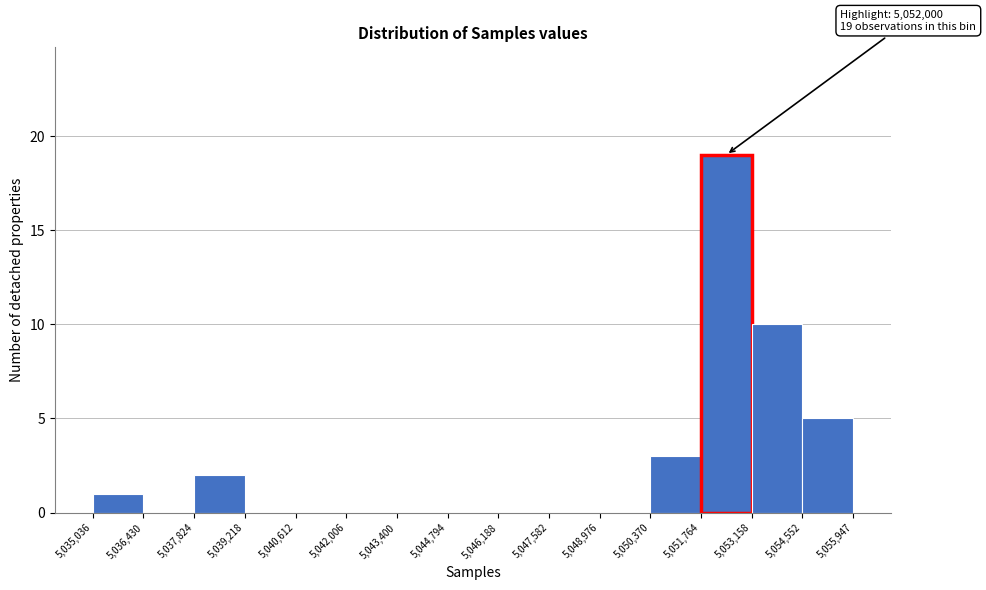

Which range on the x-axis has the tallest bar?

5,051,764 to 5,053,158